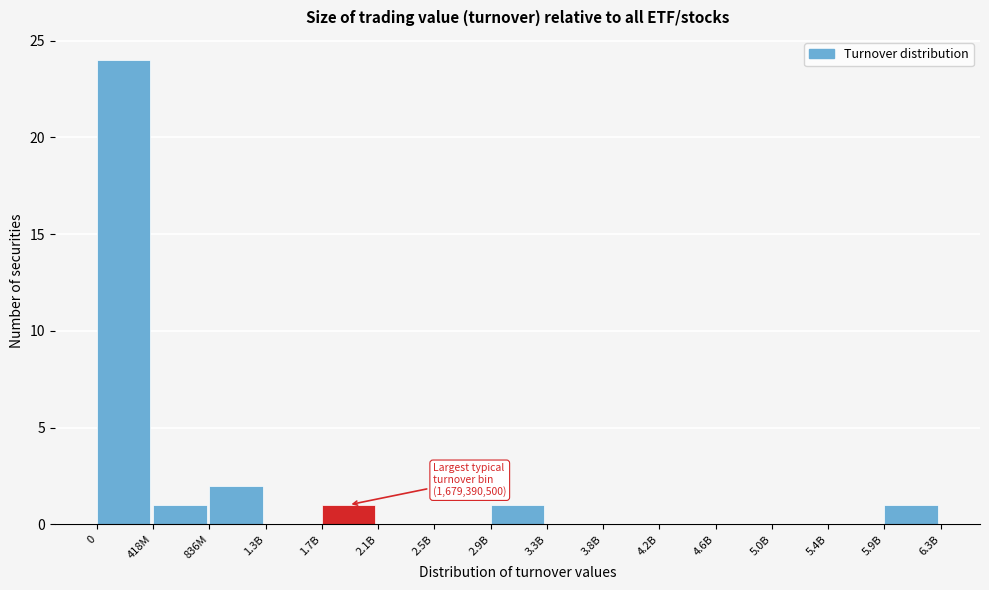

Reading right to left, transcribe all the data shown in this chart.

5.9B=1	5.4B=0	5.0B=0	4.6B=0	4.2B=0	3.8B=0	3.3B=0	2.9B=1	2.5B=0	2.1B=0	1.7B=1	1.3B=0	836M=2	418M=1	0=24